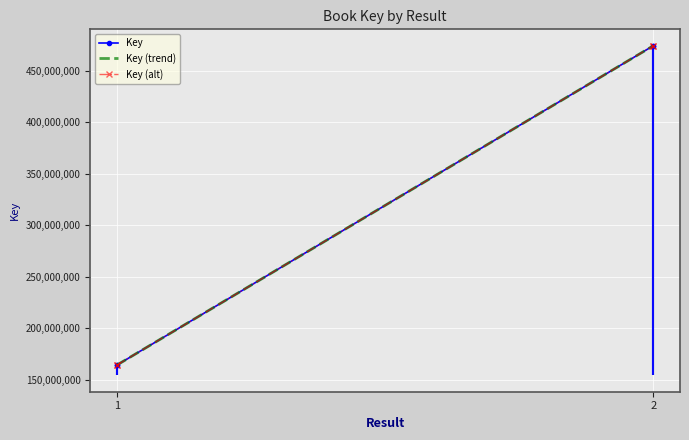

The value of Key at 1 is 164426658. True or false?

True